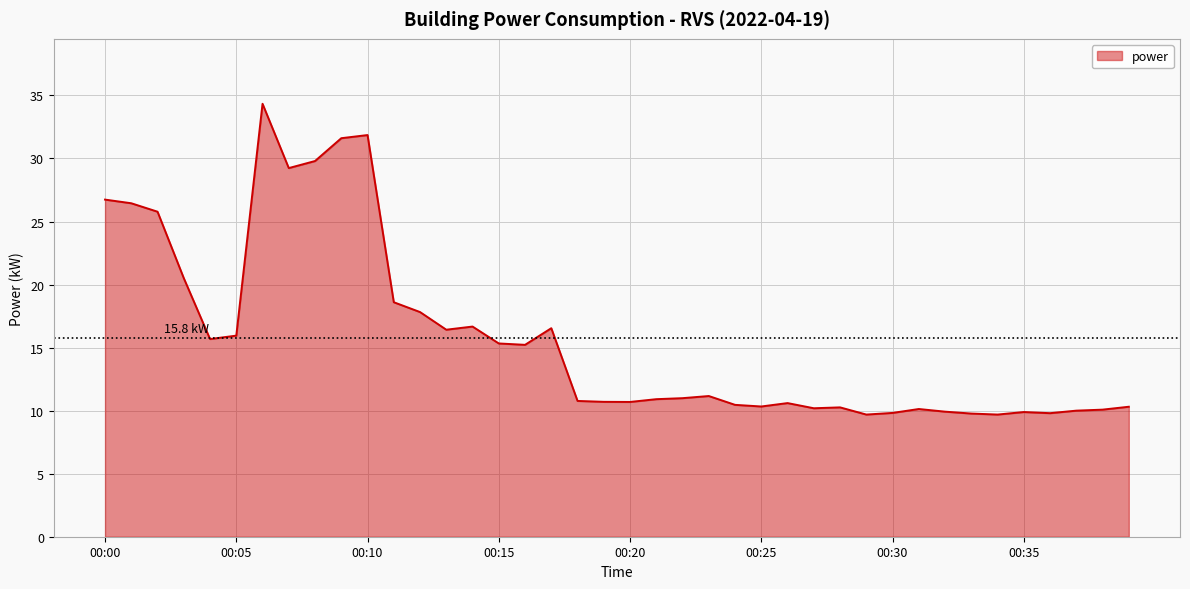

What is the smallest value displayed?

9.7